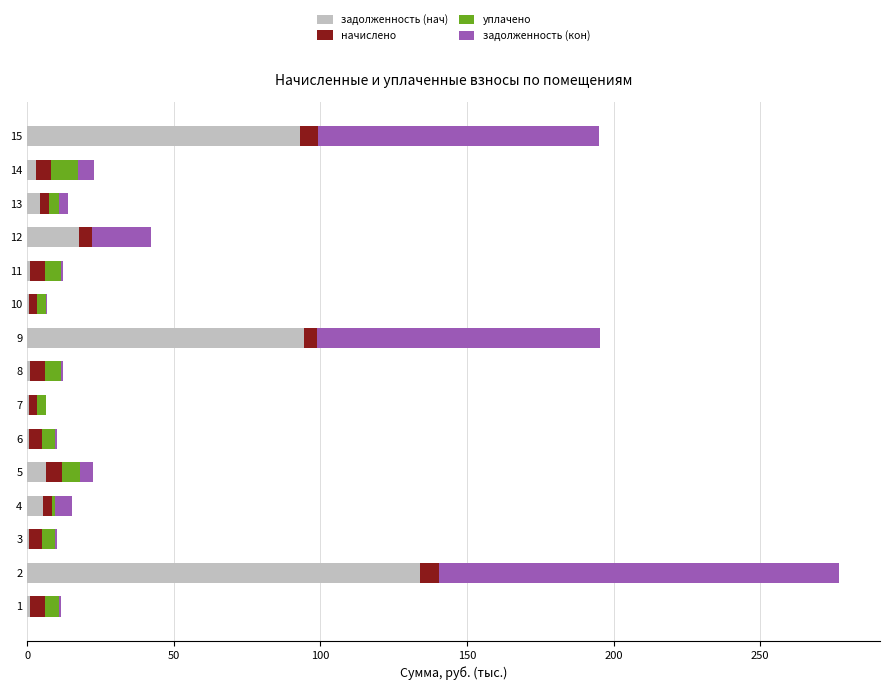

What is the maximum value for задолженность (нач)?

134.1